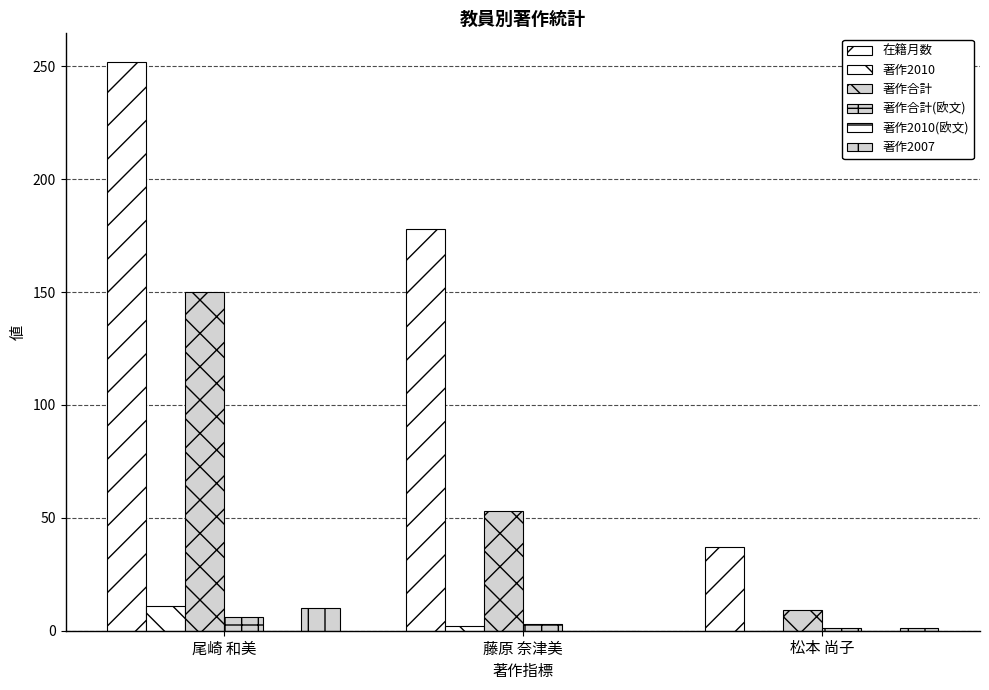

Are the bars grouped side by side (vs. stacked)?

Yes